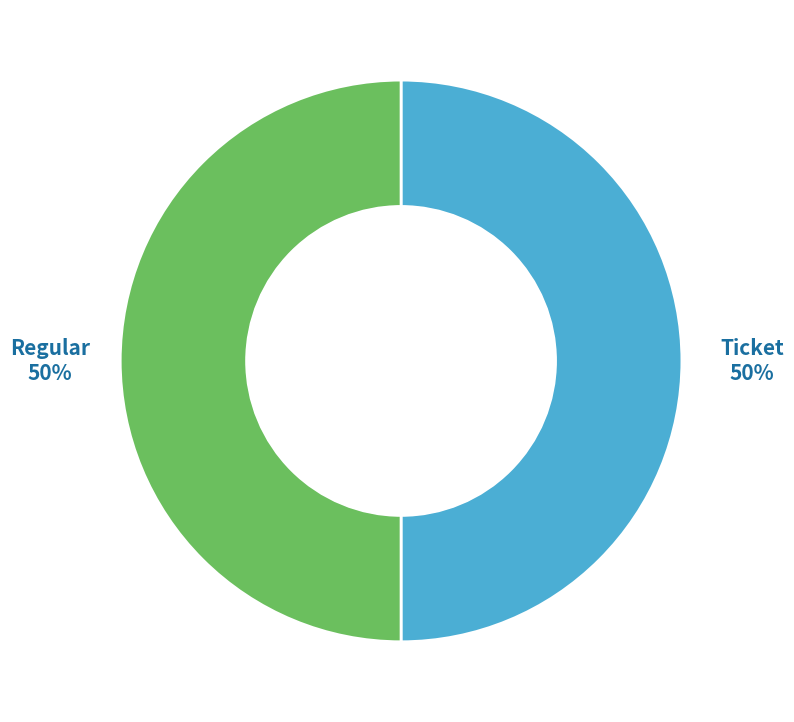

Count the number of slices in the pie.

2